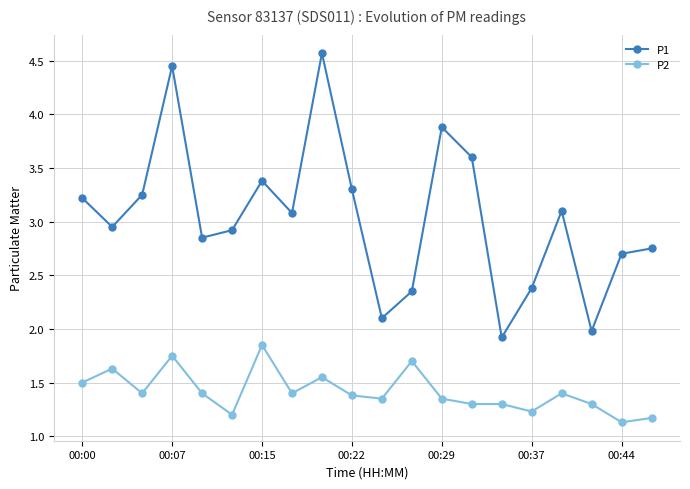

Which series has the largest range (max minus min)?

P1